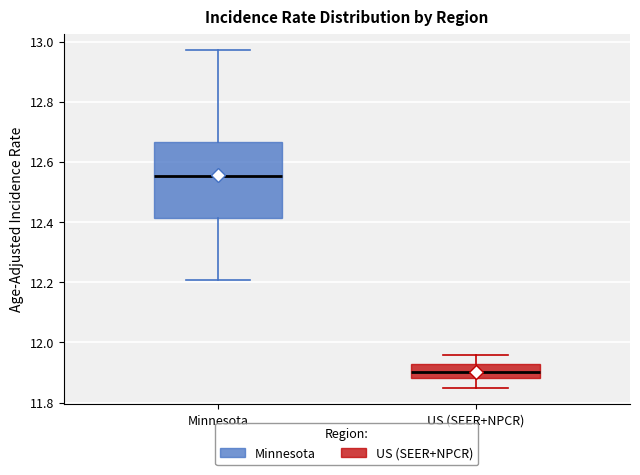

Reading left to right, read every box against the y-axis: the position of its median line, the range the box covers, and the ends of its whiskers. The values are not printed on the chart, so give them approximately, as read against the axis.

Minnesota: median 12.56, box 12.42 to 12.66, whiskers 12.20 to 12.98
US (SEER+NPCR): median 11.90, box 11.88 to 11.92, whiskers 11.86 to 11.96